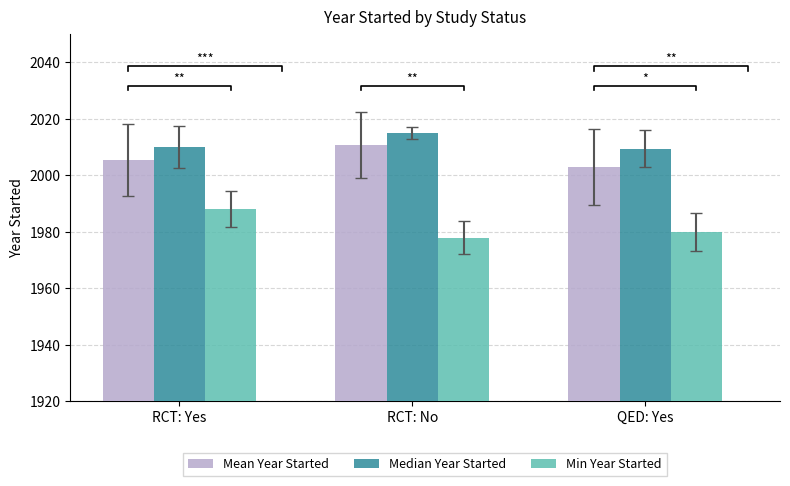

Where does the Median Year Started series first go above 2010?

RCT: No